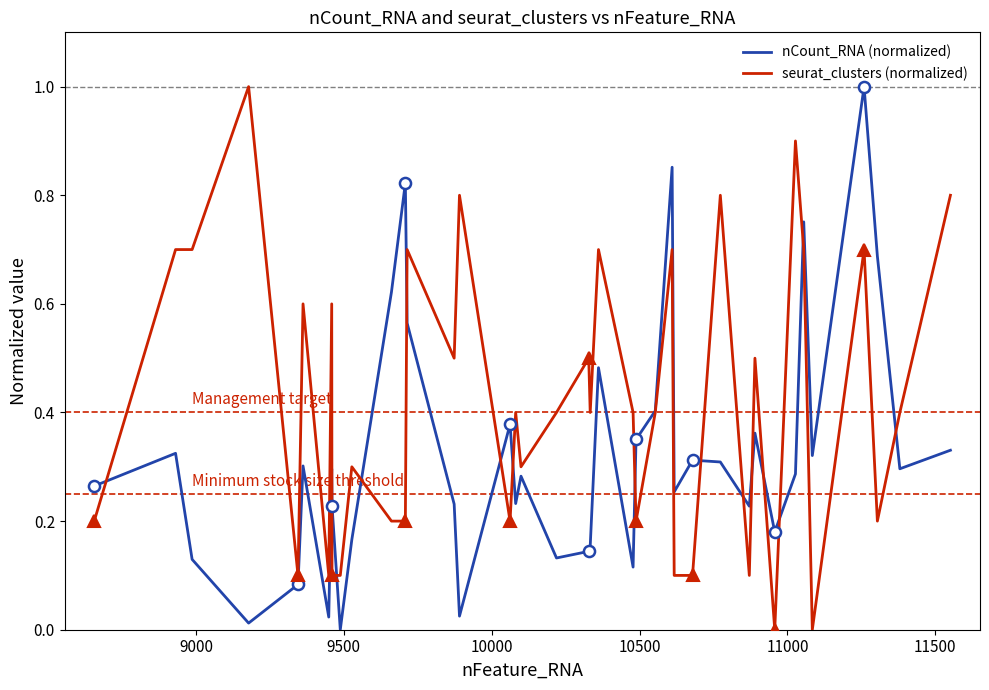

How many series are shown in this chart?

2